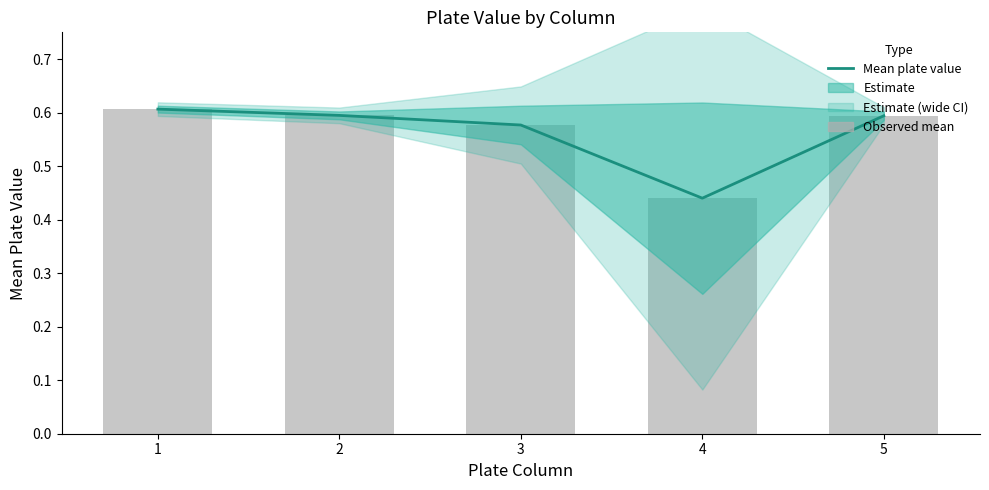

At which category does the chart reach its minimum across all series?

4